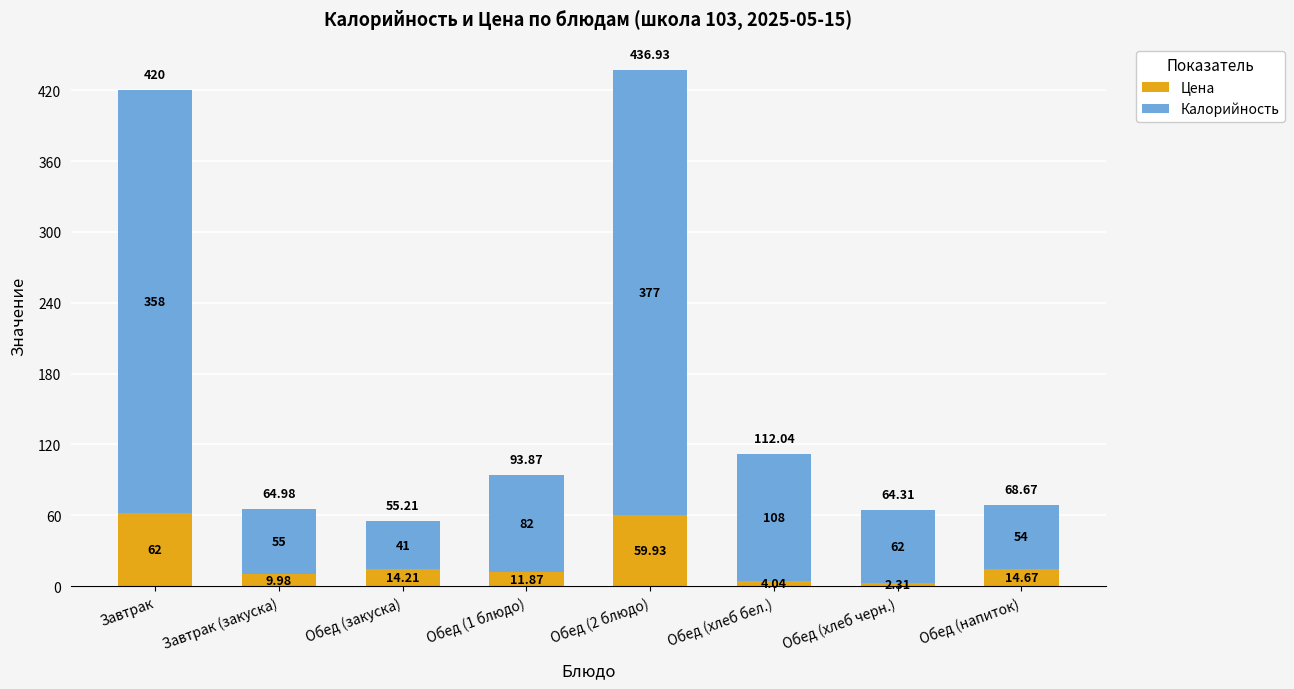

Are the bars horizontal?

No